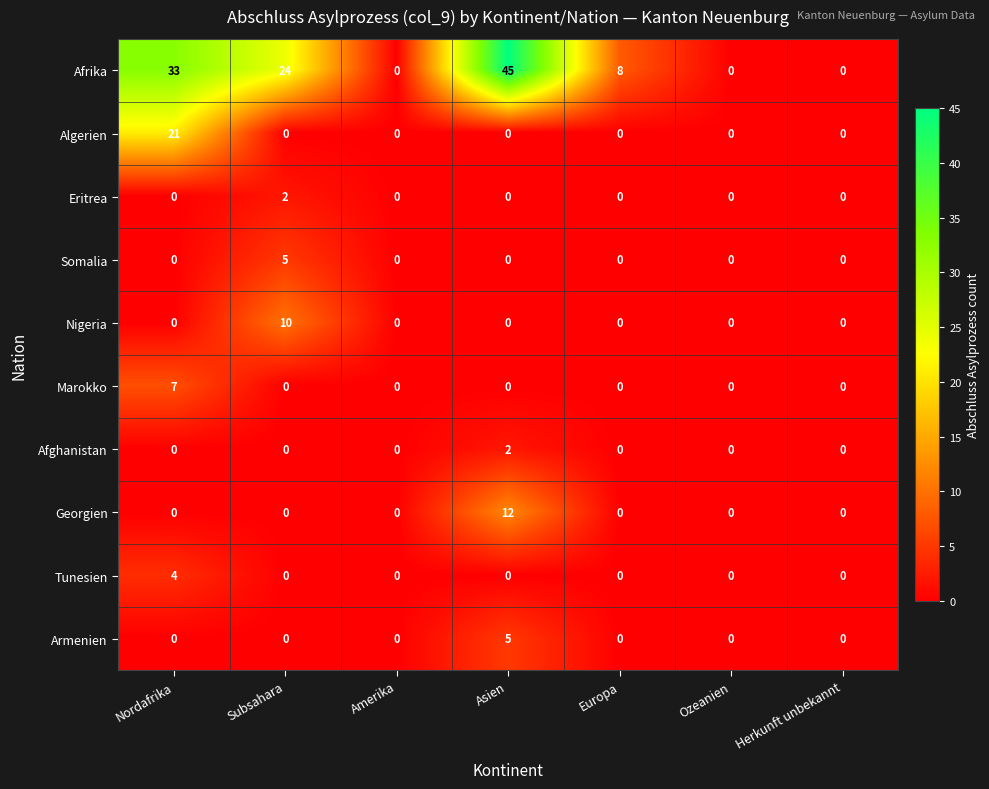

What is the sum of all Marokko values?

7